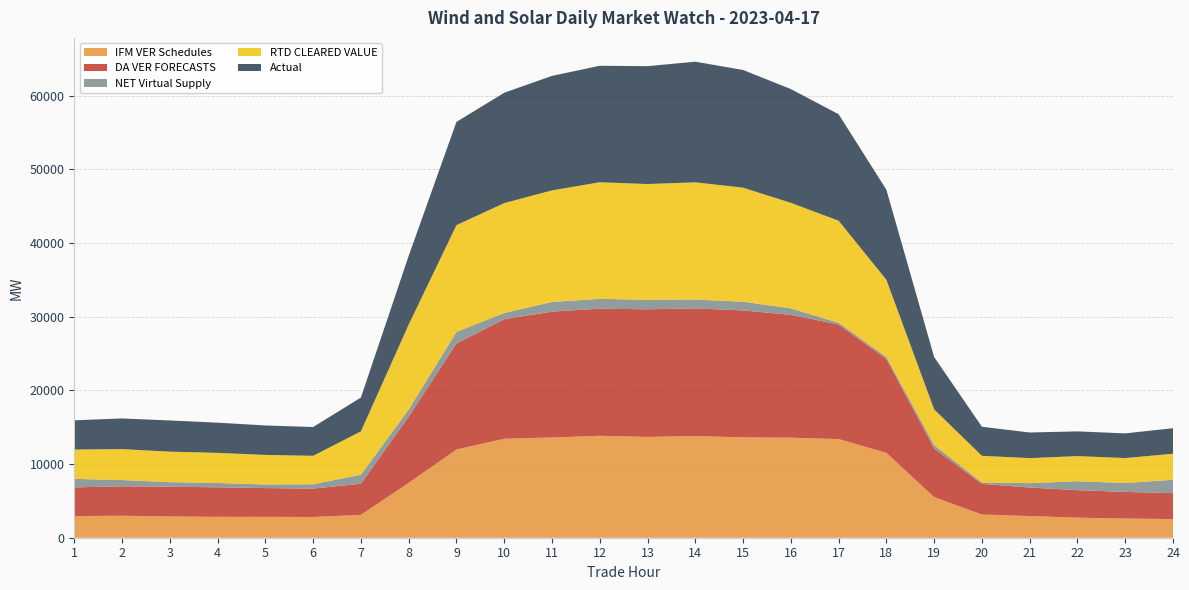

Reading right to left, transcribe all the data shown in this chart.

IFM VER Schedules: 2528.2	2607.3	2724.3	2946.9	3150.7	5508.8	11521.2	13393.1	13579.4	13628.4	13802.0	13683.7	13836.2	13606.4	13438.0	11975.8	7446.6	3102.7	2818.3	2831.0	2842.8	2884.1	2986.8	2937.9
DA VER FORECASTS: 3524.1	3614.2	3728.4	3867.7	4163.2	6618.6	12745.1	15554.6	16674.0	17225.6	17331.4	17323.8	17256.2	17082.6	16222.4	14398.8	8990.0	4226.8	3848.5	3907.2	4000.6	4039.4	3997.5	3895.8
NET Virtual Supply: 1817.5	1205.1	1212.9	593.4	188.5	465.7	275.3	235.7	882.4	1183.5	1199.9	1279.3	1339.6	1315.4	857.9	1561.7	967.7	1219.2	594.7	489.1	589.4	620.1	850.5	1154.0
RTD CLEARED VALUE: 3531.9	3387.8	3413.7	3398.3	3616.5	4829.8	10474.5	13853.7	14325.3	15482.7	15910.9	15727.3	15822.1	15145.4	14903.9	14494.7	11526.3	5886.6	3859.6	4013.5	4087.6	4139.4	4196.7	3982.7
Actual: 3465.8	3348.8	3356.1	3478.2	3944.9	7103.0	12228.0	14450.4	15443.1	15974.6	16375.3	15997.8	15812.6	15543.5	14981.9	14012.5	9326.9	4592.0	3907.4	3996.2	4098.3	4235.0	4160.1	3966.0